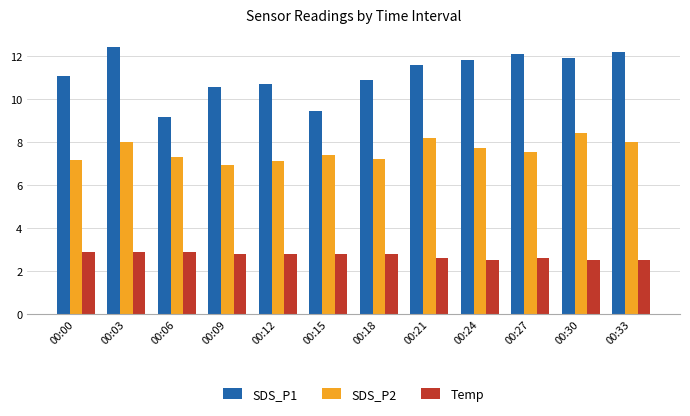

What is the value of the SDS_P1 bar at the 9th from the left?

11.8